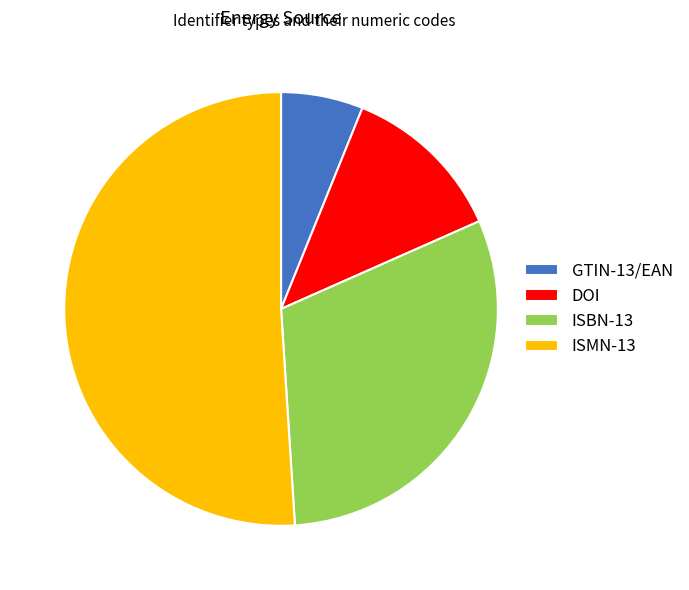

Rank the categories by value from highest to lowest.

ISMN-13, ISBN-13, DOI, GTIN-13/EAN